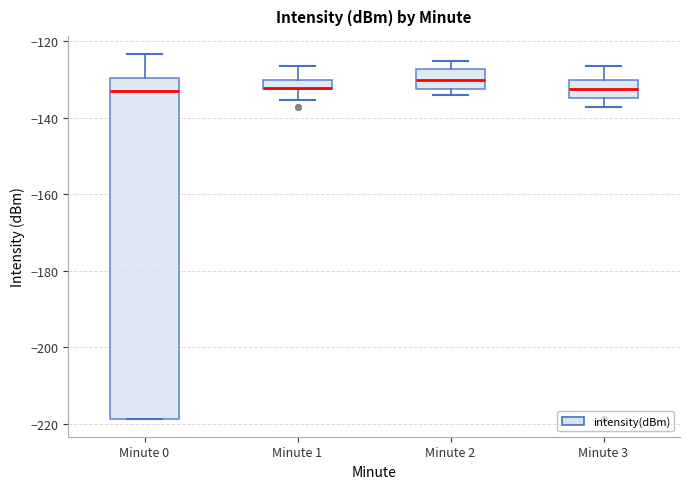

Comparing the boxes themselves (not the whiskers), which one is the tallest?

Minute 0